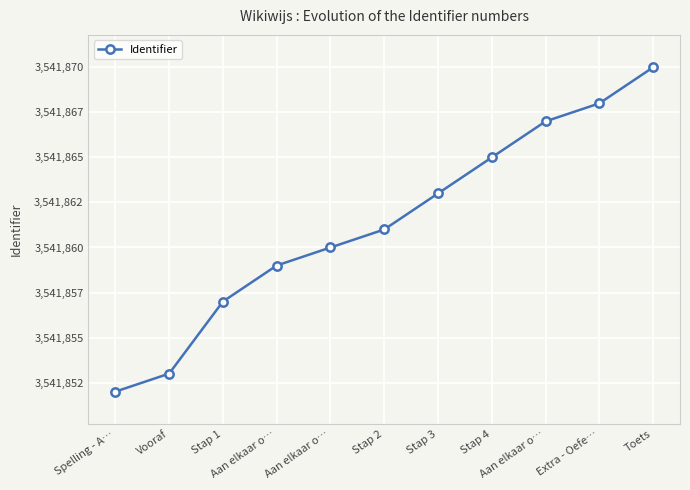

What is the difference between the maximum and minimum values?

18